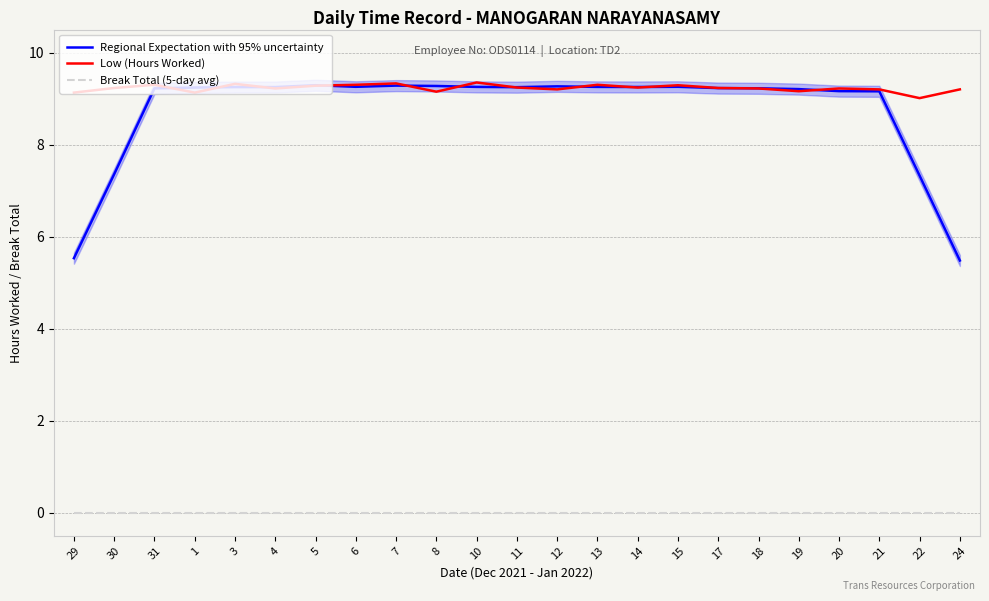

What is the difference between the Low (Hours Worked) values at 17 and 19?

0.1